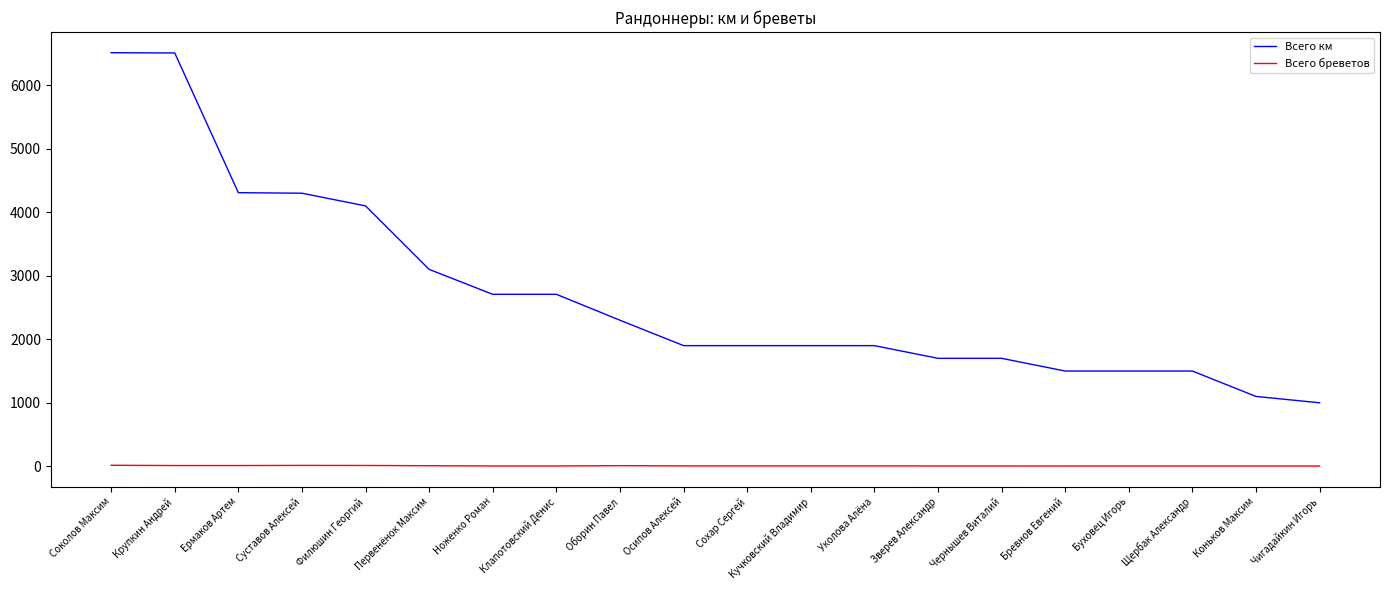

Which series has the largest total across all categories?

Всего км